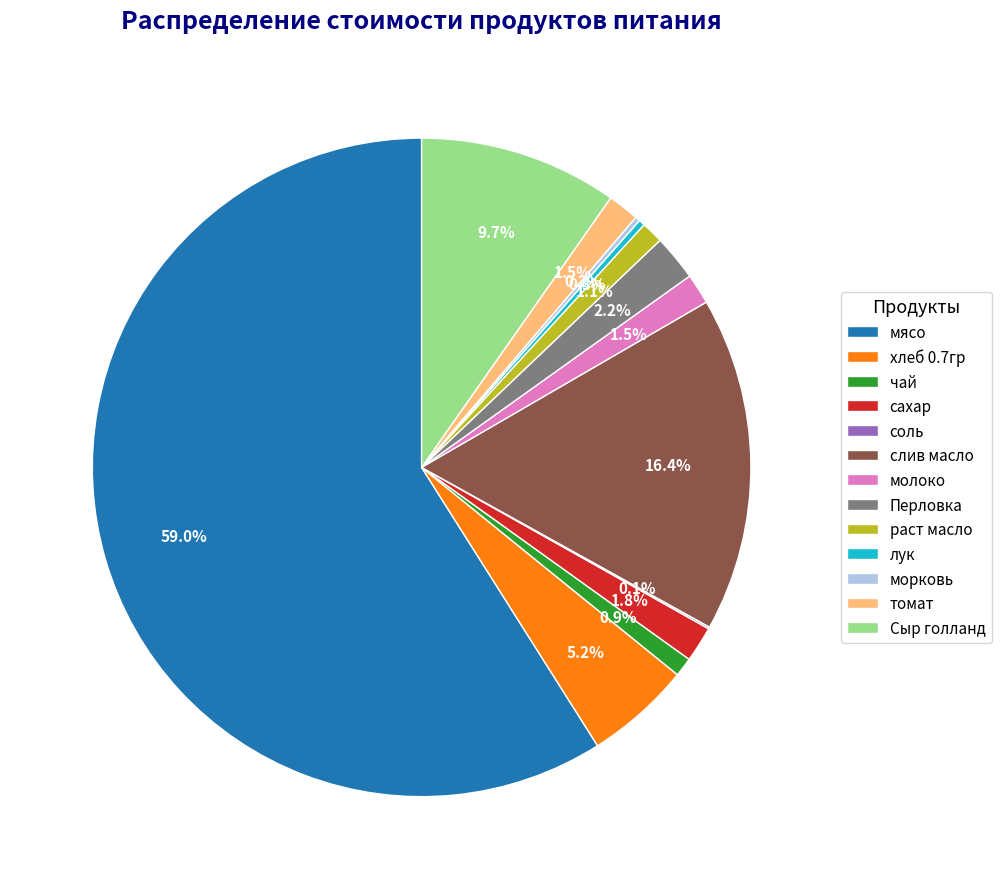

Which slice represents more than half of the pie?

мясо